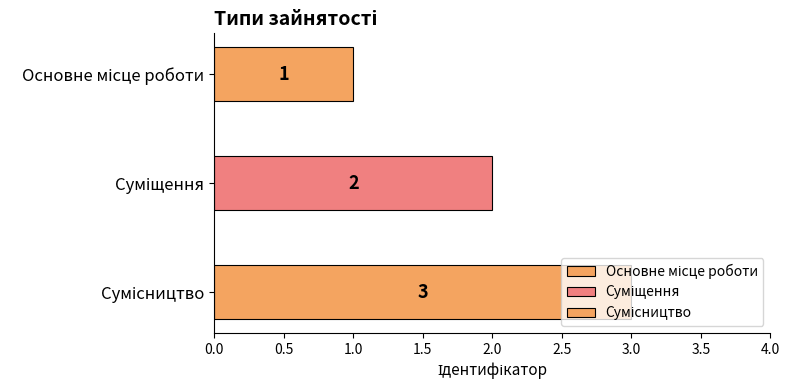

At which category does the chart reach its minimum across all series?

Основне місце роботи